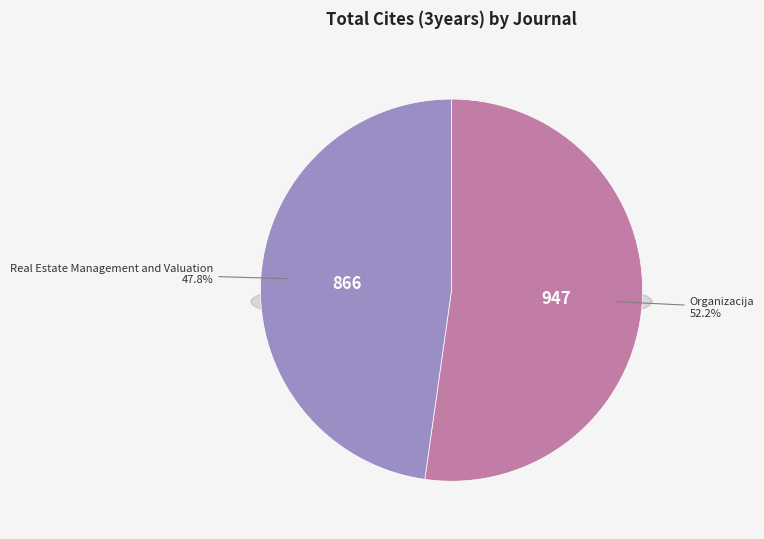

To the nearest percent, what is the average slice percentage?

50%